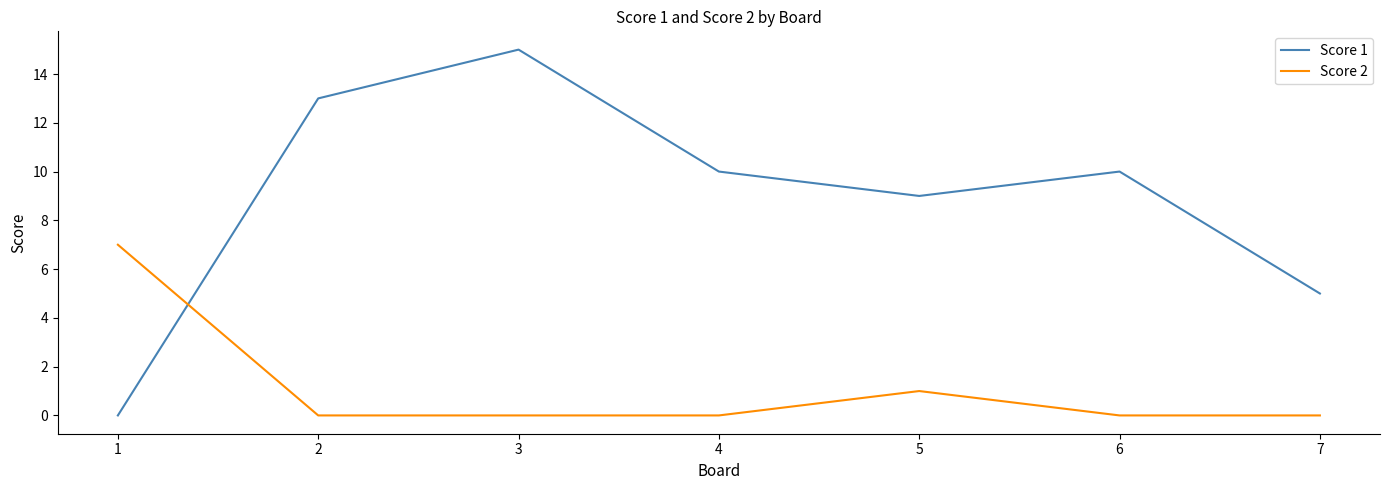

Does the chart have visible grid lines?

No